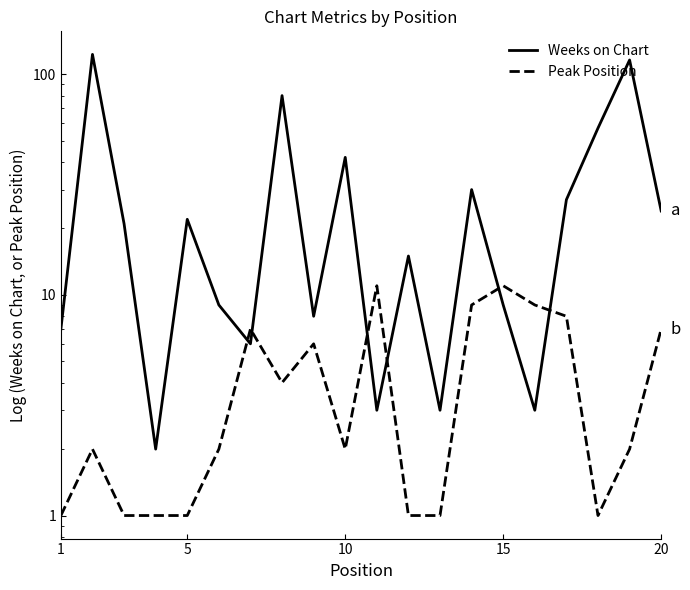

At how many categories does at least one series exceed 5?

18